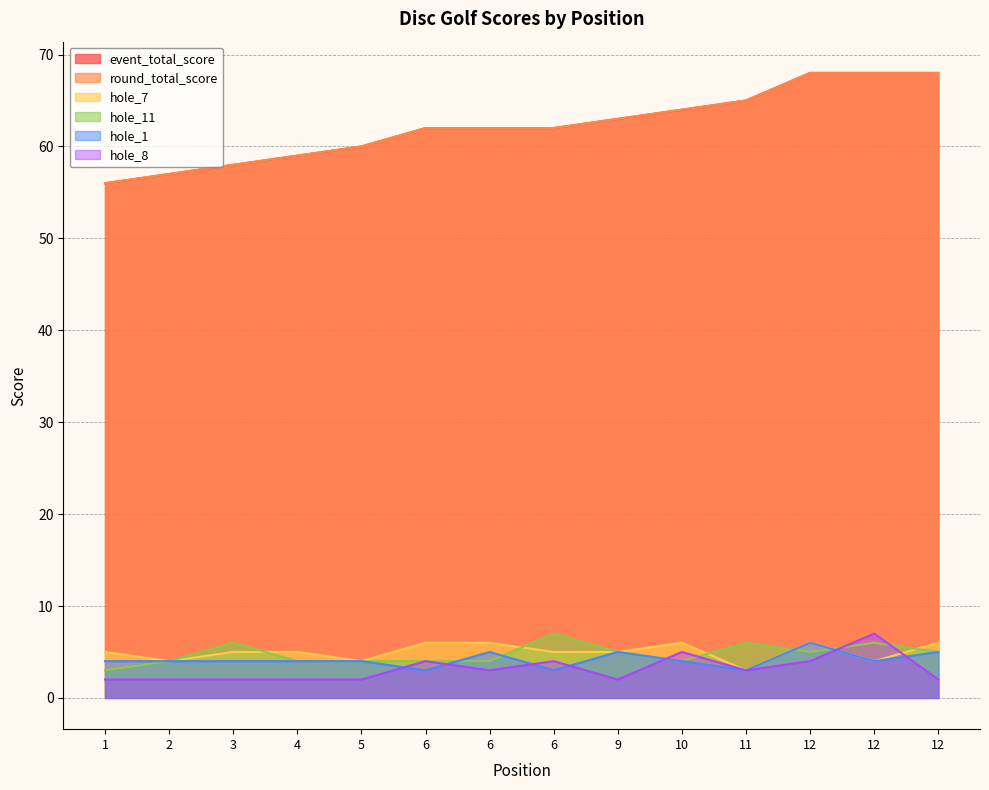

What is the total value across all series at 1?

126